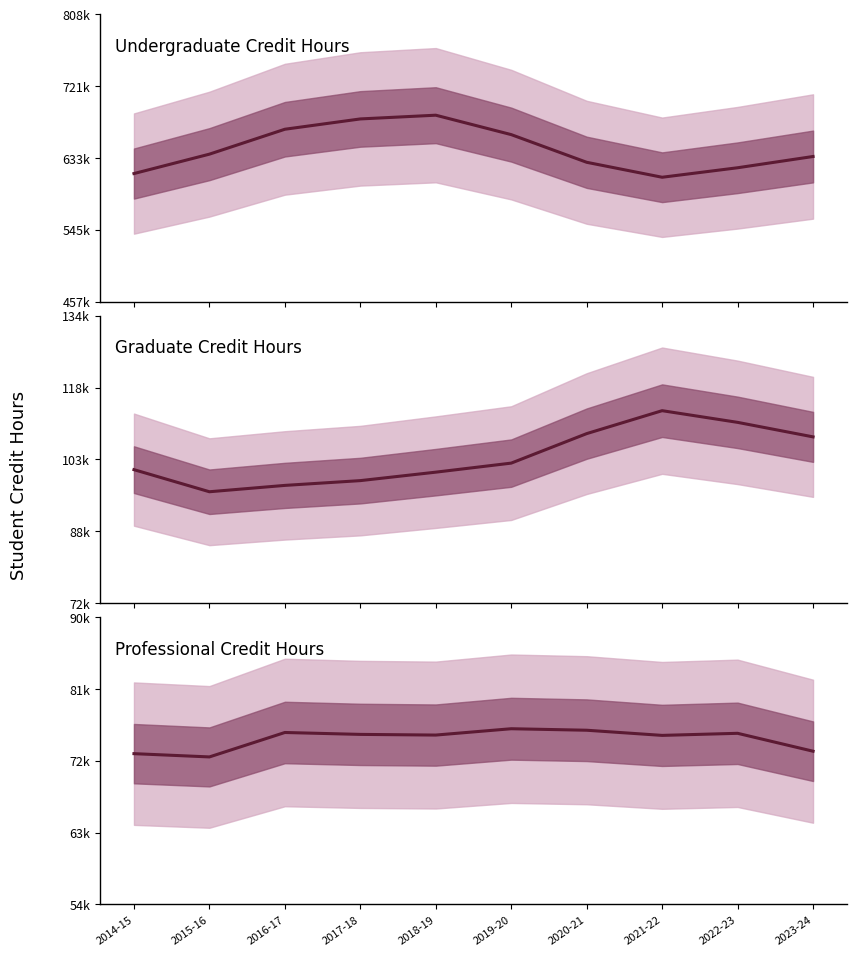

Is the value of Professional Credit Hours at 2021-22 greater than the value of Undergraduate Credit Hours at 2021-22?

No